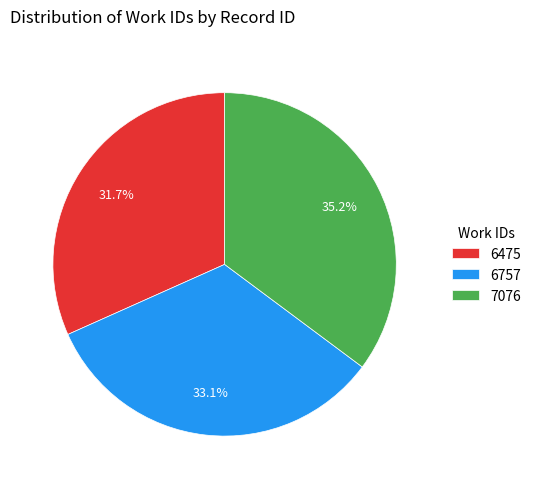

What percentage is the 6475 slice, to the nearest percent?

32%